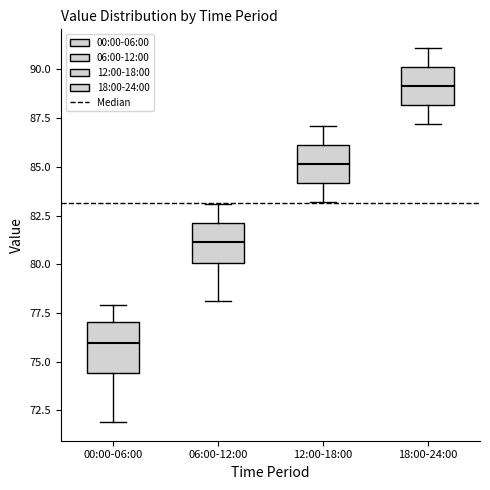

Where does the upper whisker of the box for 18:00-24:00 end on the y-axis? The values are not printed on the chart, so give them approximately, as read against the axis.

91.0